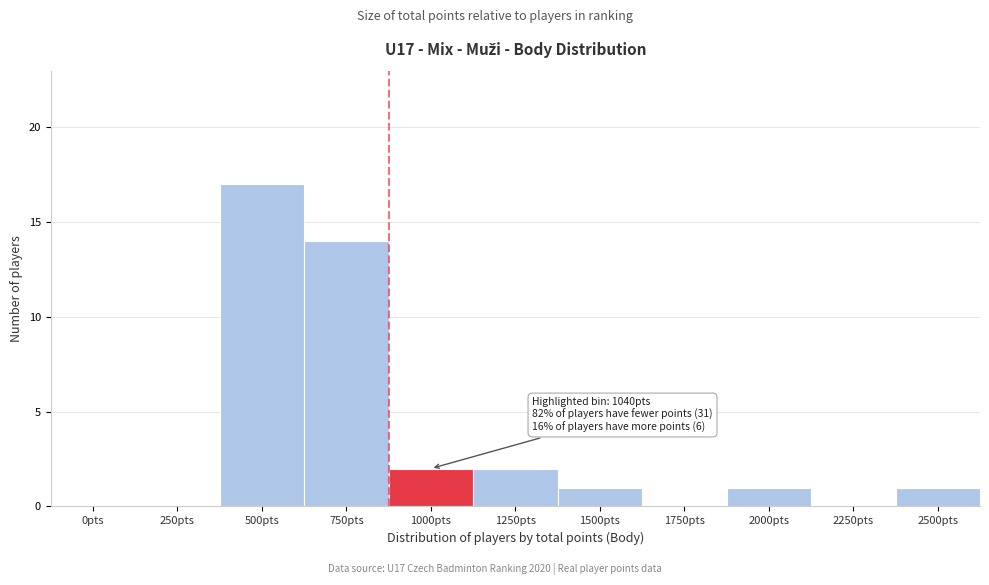

Reading right to left, list all the values displayed in this chart.

2500pts=1	2250pts=0	2000pts=1	1750pts=0	1500pts=1	1250pts=2	1000pts=2	750pts=14	500pts=17	250pts=0	0pts=0